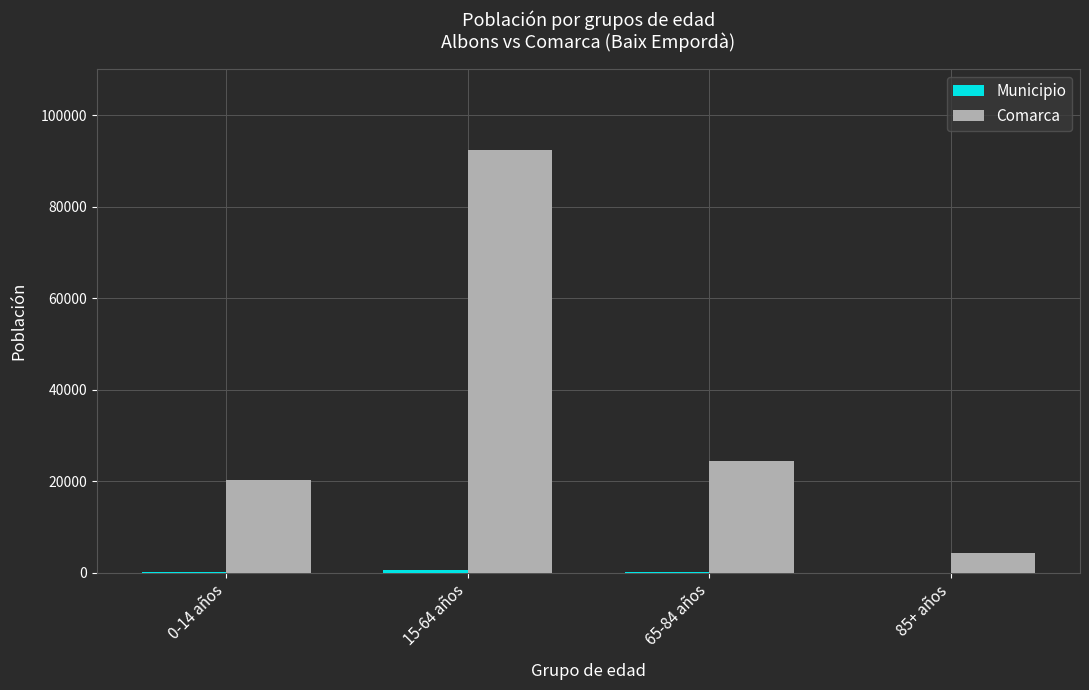

What is the maximum value shown in the chart?

92303